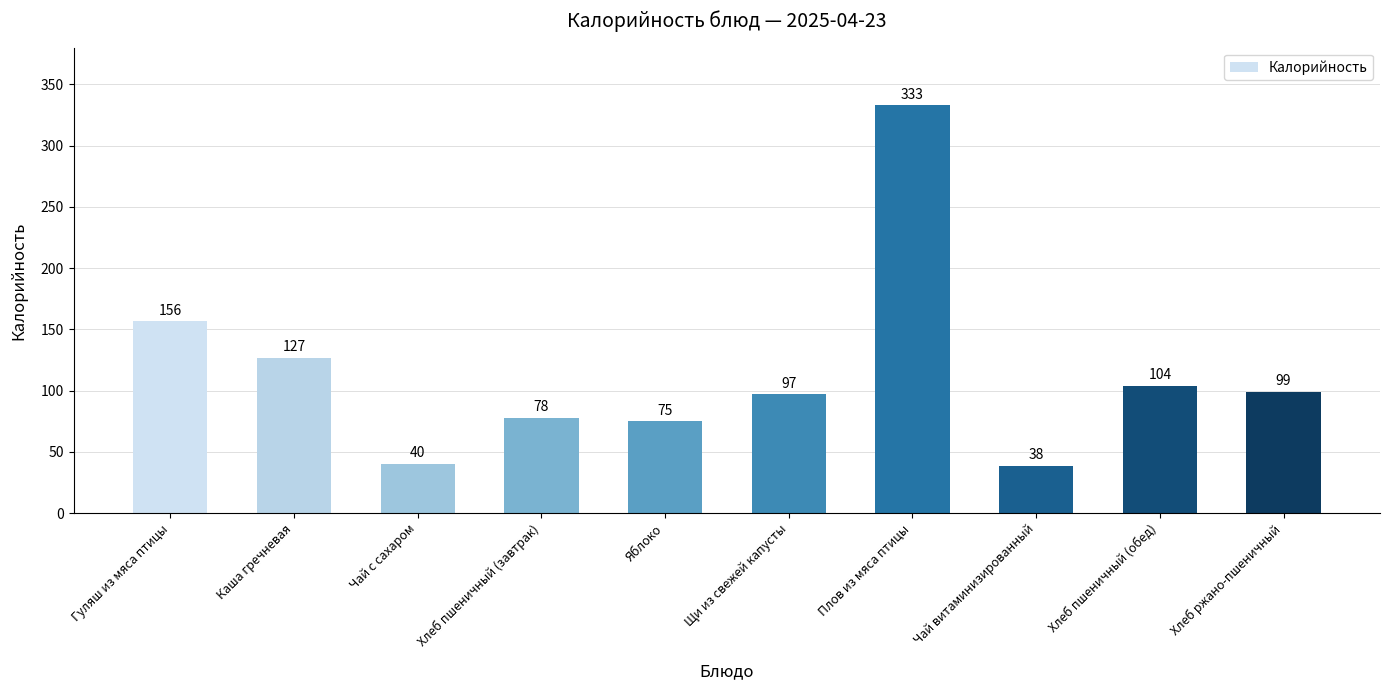

Rank the categories by value from highest to lowest.

Плов из мяса птицы, Гуляш из мяса птицы, Каша гречневая, Хлеб пшеничный (обед), Хлеб ржано-пшеничный, Щи из свежей капусты, Хлеб пшеничный (завтрак), Яблоко, Чай с сахаром, Чай витаминизированный